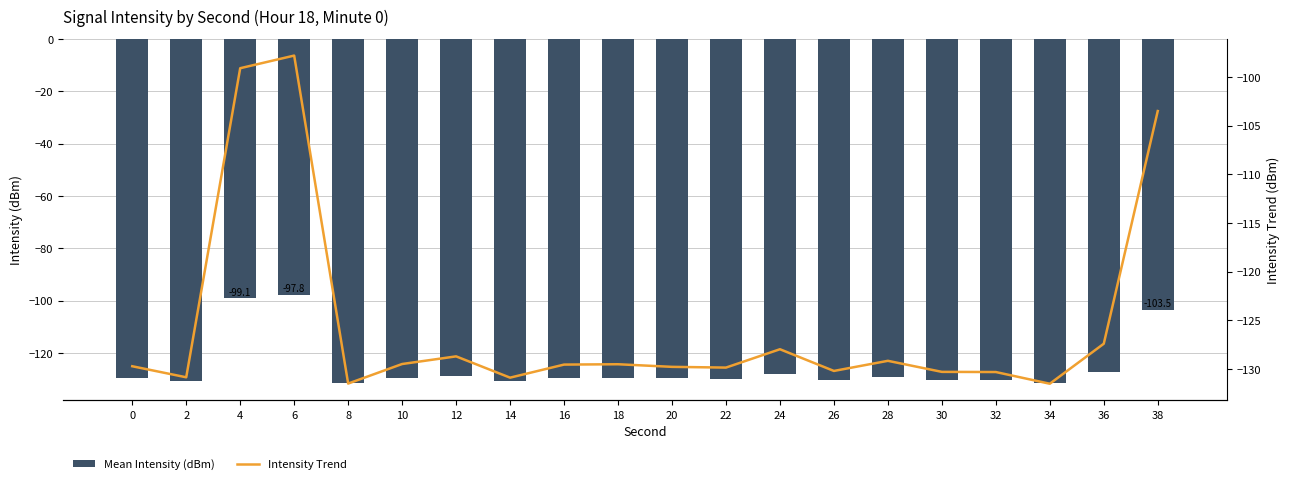

Which has a higher value, 18 or 20?

18